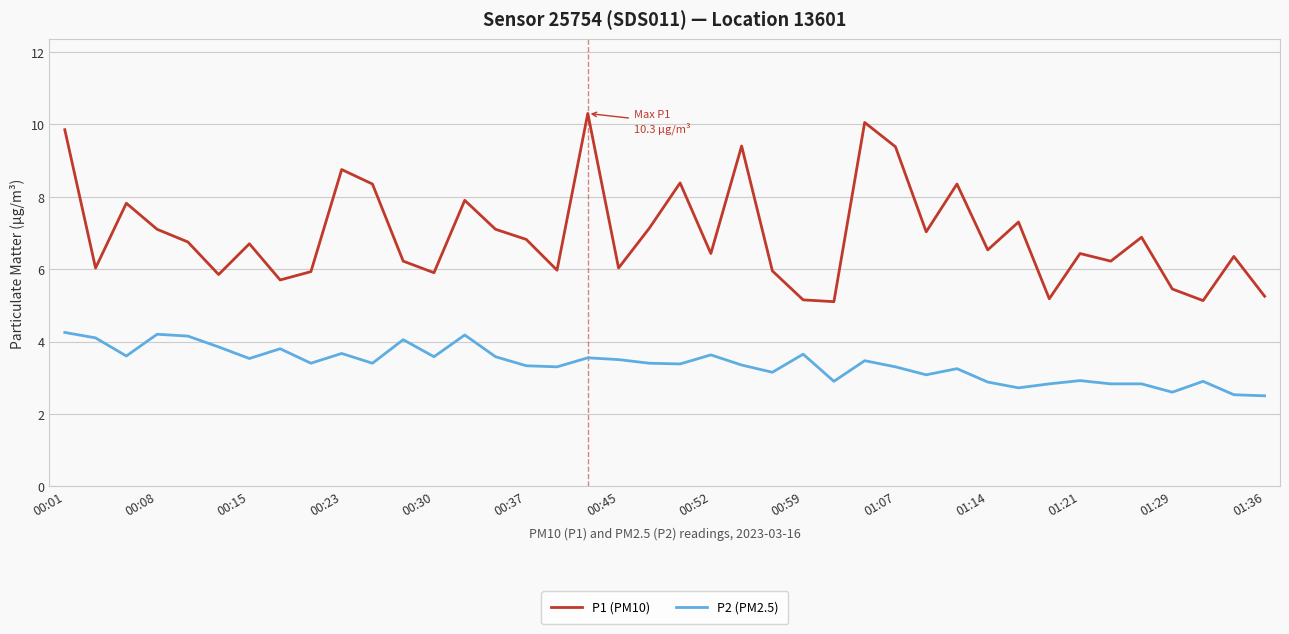

What is the difference between the maximum and minimum values in the P1 (PM10) series?

5.2